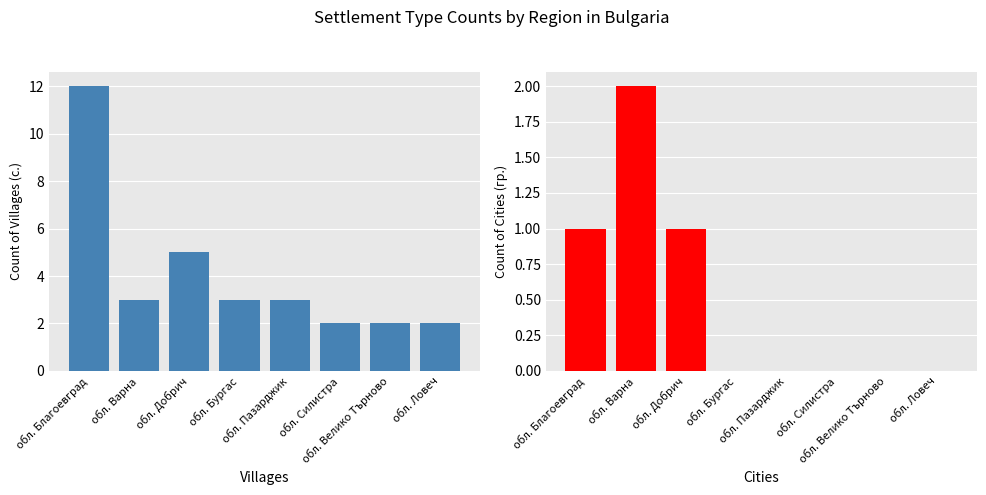

How many data points does each series have?

8